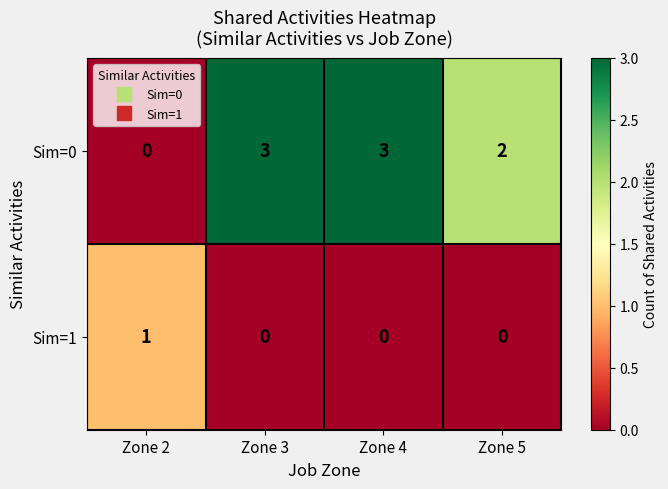

How many positive values does the Sim=1 series have?

1